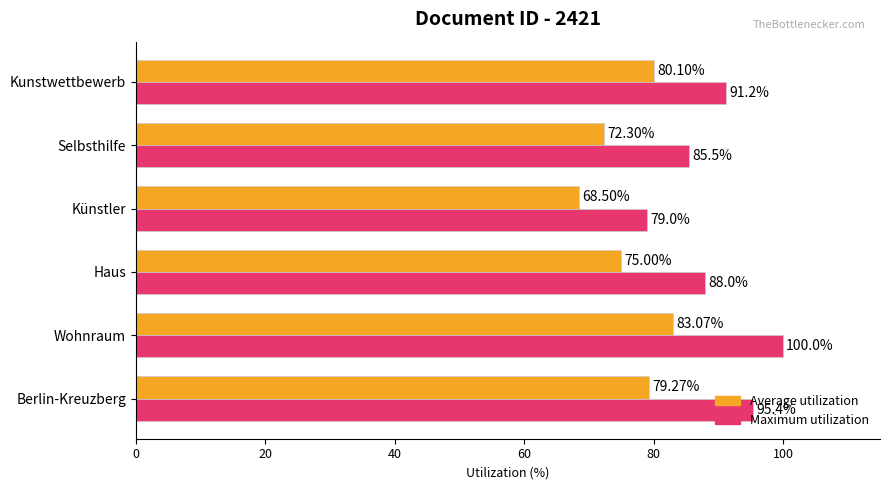

At which category is the sum across all series the highest?

Wohnraum